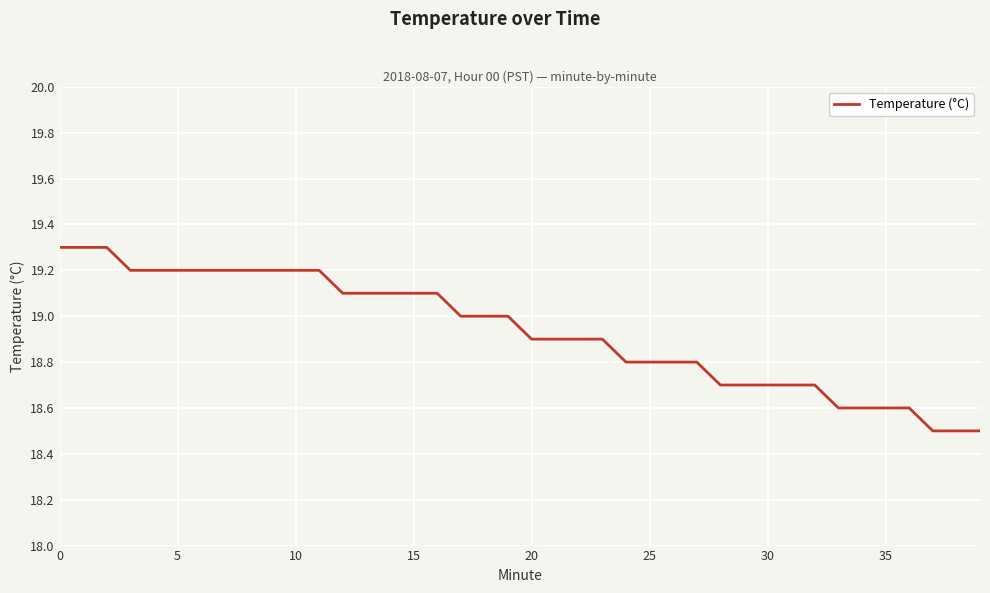

Count the values in the range 18 to 19.

23